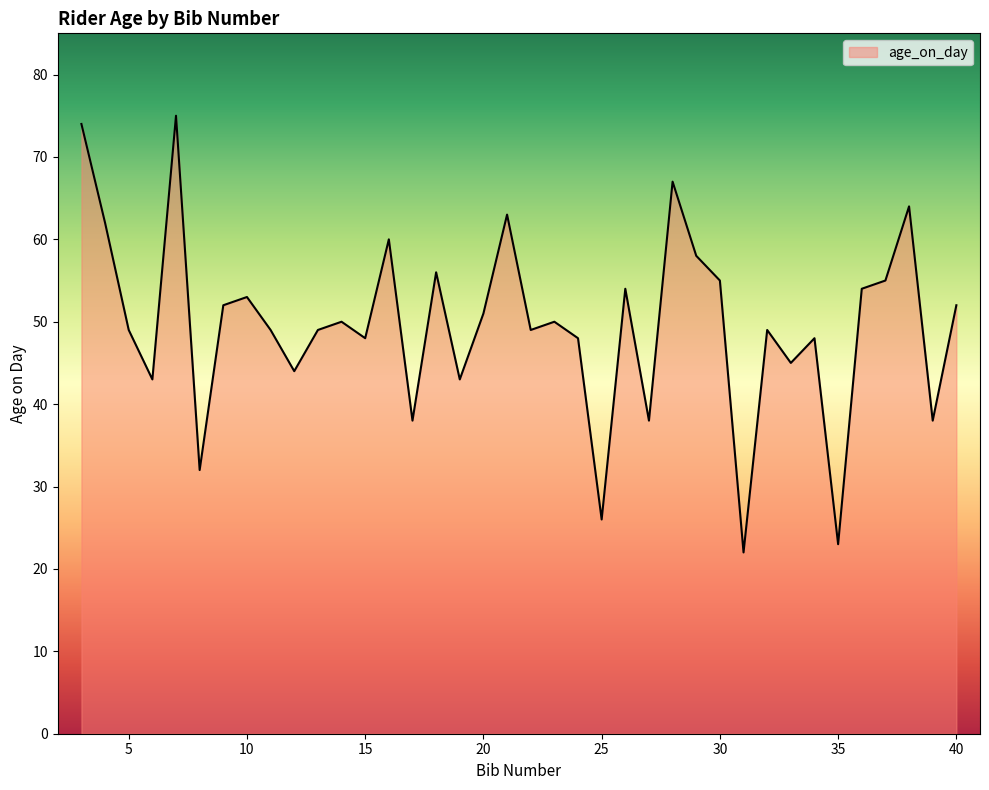

What is the maximum value shown in the chart?

75